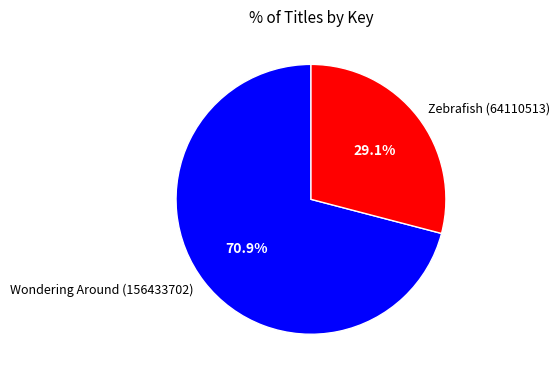

What percentage is the Wondering Around (156433702) slice, to the nearest percent?

71%